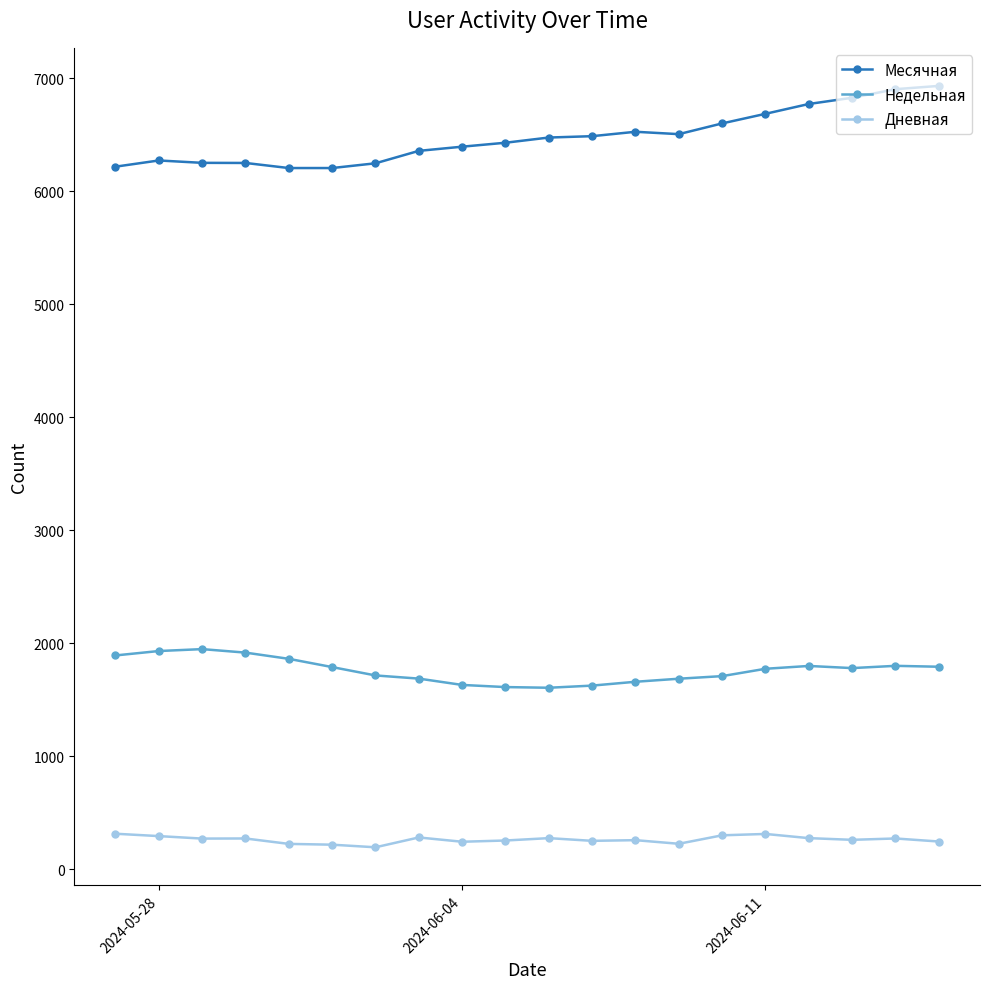

True or false: Дневная and Месячная intersect in this chart.

False